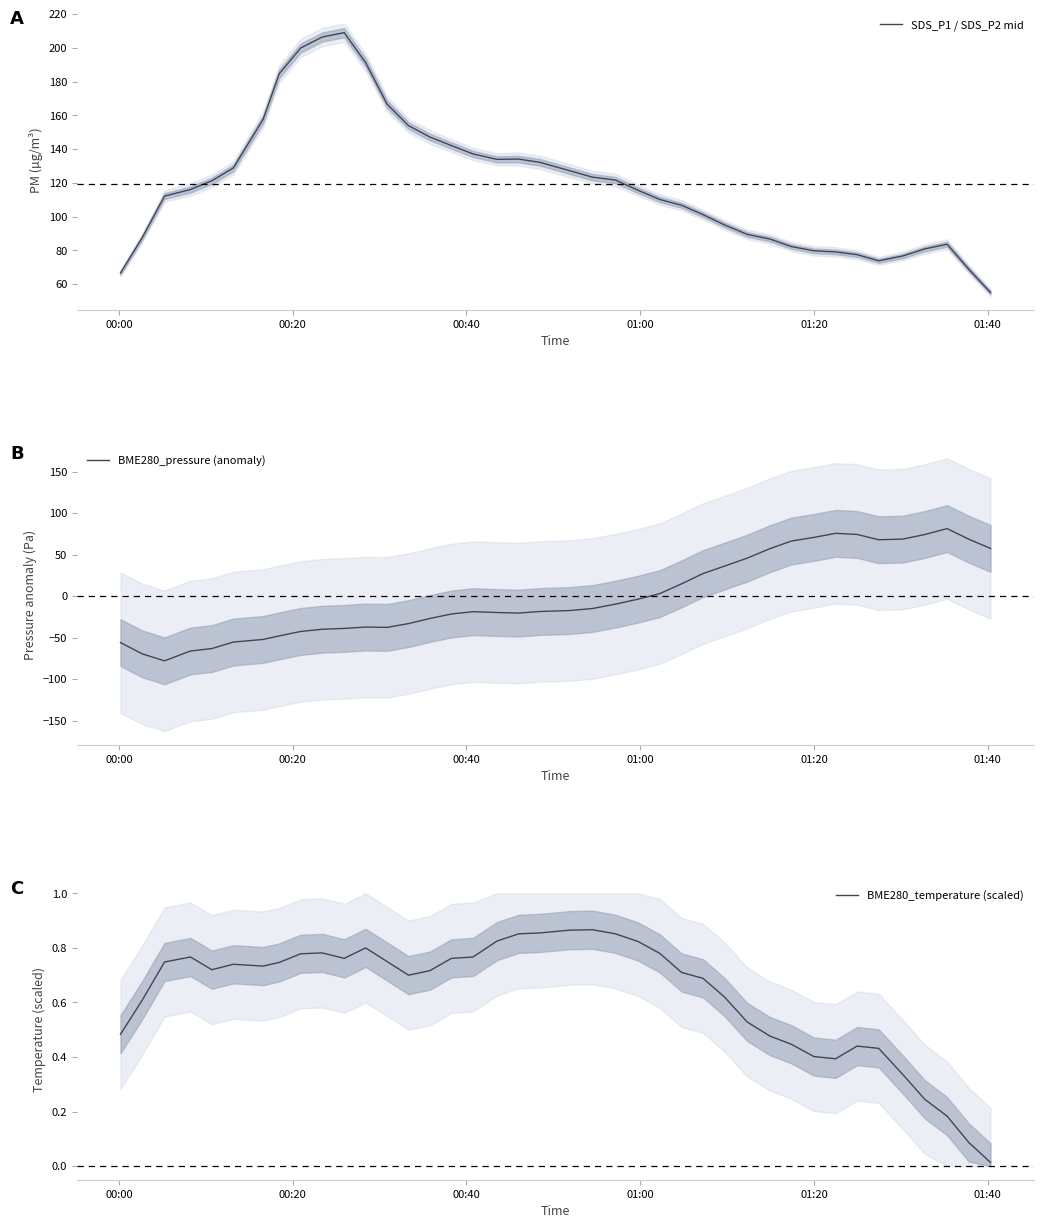

Reading left to right, list all the values displayed in this chart.

SDS_P1 / SDS_P2 mid: 66.5	87.5	112.1	116.0	121.2	128.8	157.6	184.6	199.8	206.4	209.0	191.2	166.6	153.9	147.1	142.1	137.1	133.9	134.1	132.1	127.2	123.3	121.6	115.5	110.1	106.7	101.1	95.1	89.4	86.7	82.2	79.7	79.0	77.4	73.8	76.6	80.8	83.6	68.8	54.9
BME280_pressure (anomaly): -56.0	-69.6	-78.0	-66.1	-63.2	-55.4	-52.2	-47.9	-42.6	-40.0	-38.9	-37.3	-37.7	-33.1	-26.9	-21.6	-18.8	-19.8	-20.5	-18.5	-17.4	-15.0	-9.7	-3.7	3.0	14.8	27.2	36.1	45.7	57.2	66.3	70.7	75.6	74.3	67.9	68.6	74.2	81.3	68.6	57.4
BME280_temperature (scaled): 0.5	0.6	0.7	0.8	0.7	0.7	0.7	0.7	0.8	0.8	0.8	0.8	0.8	0.7	0.7	0.8	0.8	0.8	0.9	0.9	0.9	0.9	0.9	0.8	0.8	0.7	0.7	0.6	0.5	0.5	0.4	0.4	0.4	0.4	0.4	0.3	0.2	0.2	0.1	0.0